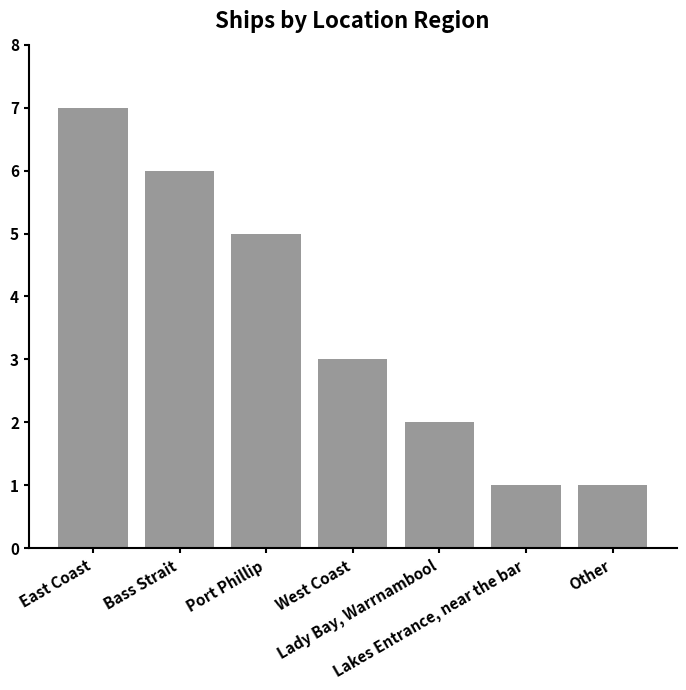

How many series are shown in this chart?

1